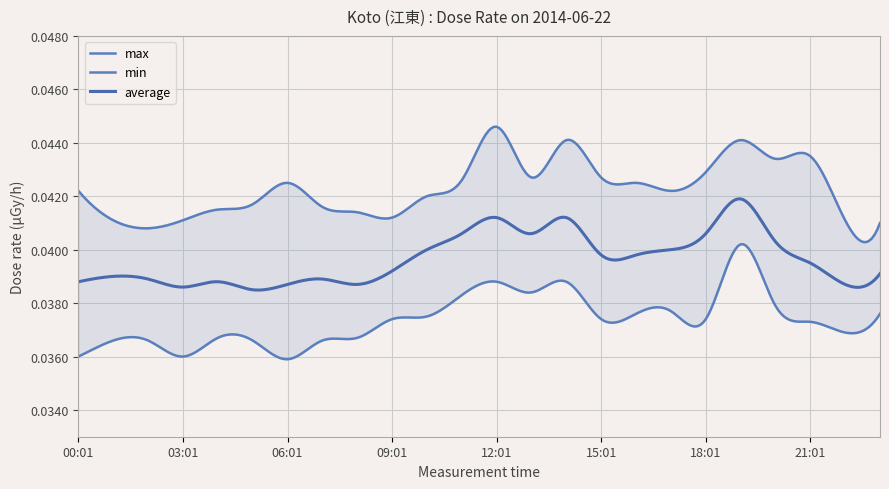

What is the sum of all max values?

1.0